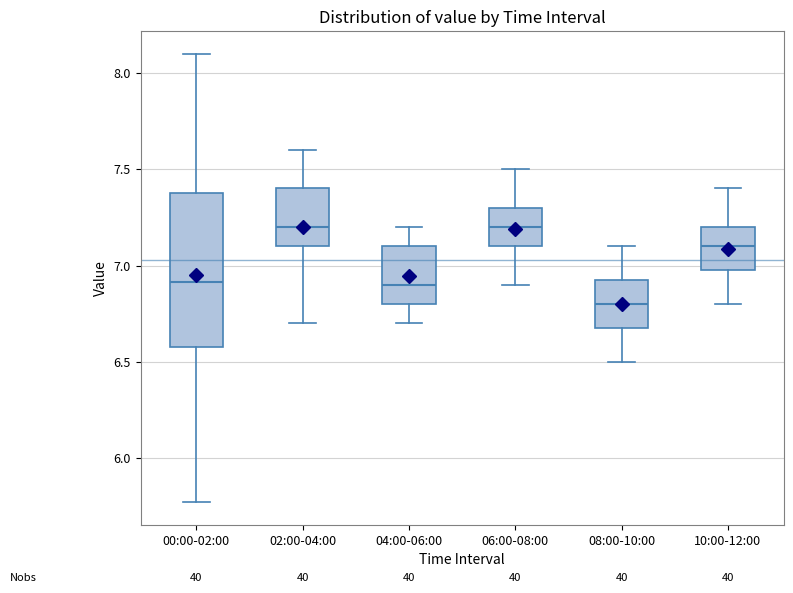

Which box is the tallest, from its lower edge to its upper edge?

00:00-02:00